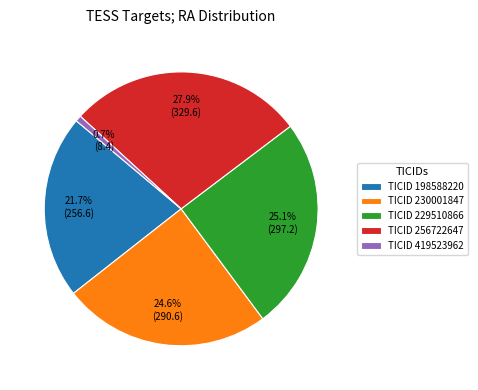

Which slice is the largest?

TICID 256722647